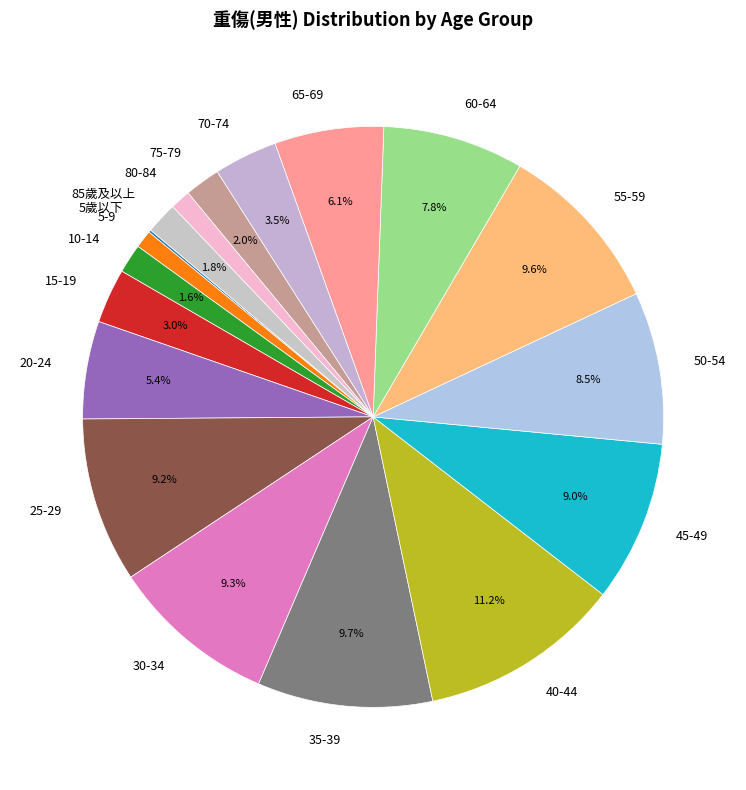

Between 75-79 and 80-84, which is larger?

75-79